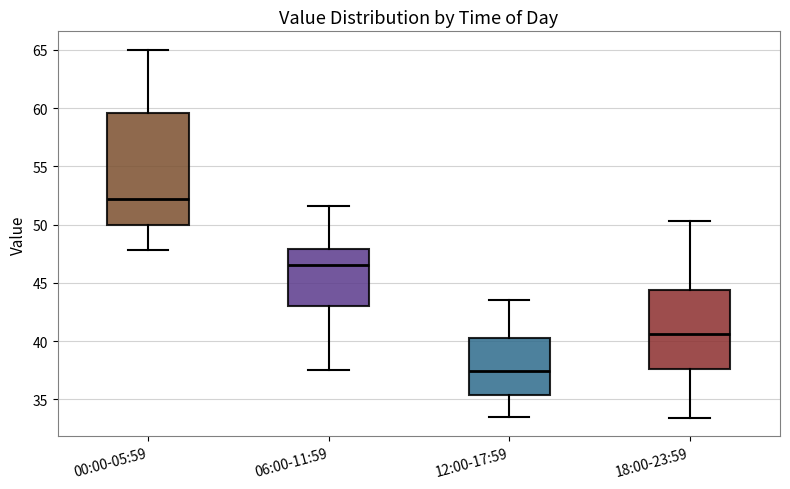

Comparing the boxes themselves (not the whiskers), which one is the tallest?

00:00-05:59